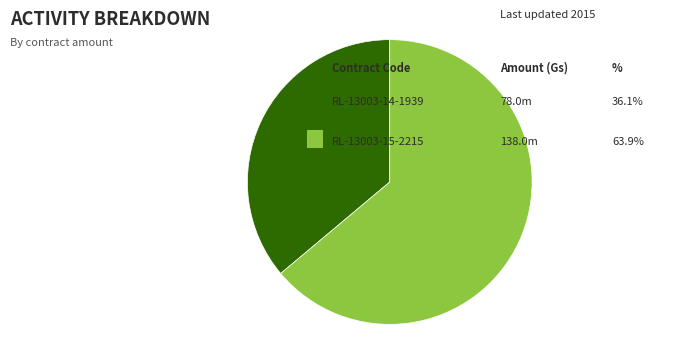

Is there a majority slice in this chart?

Yes